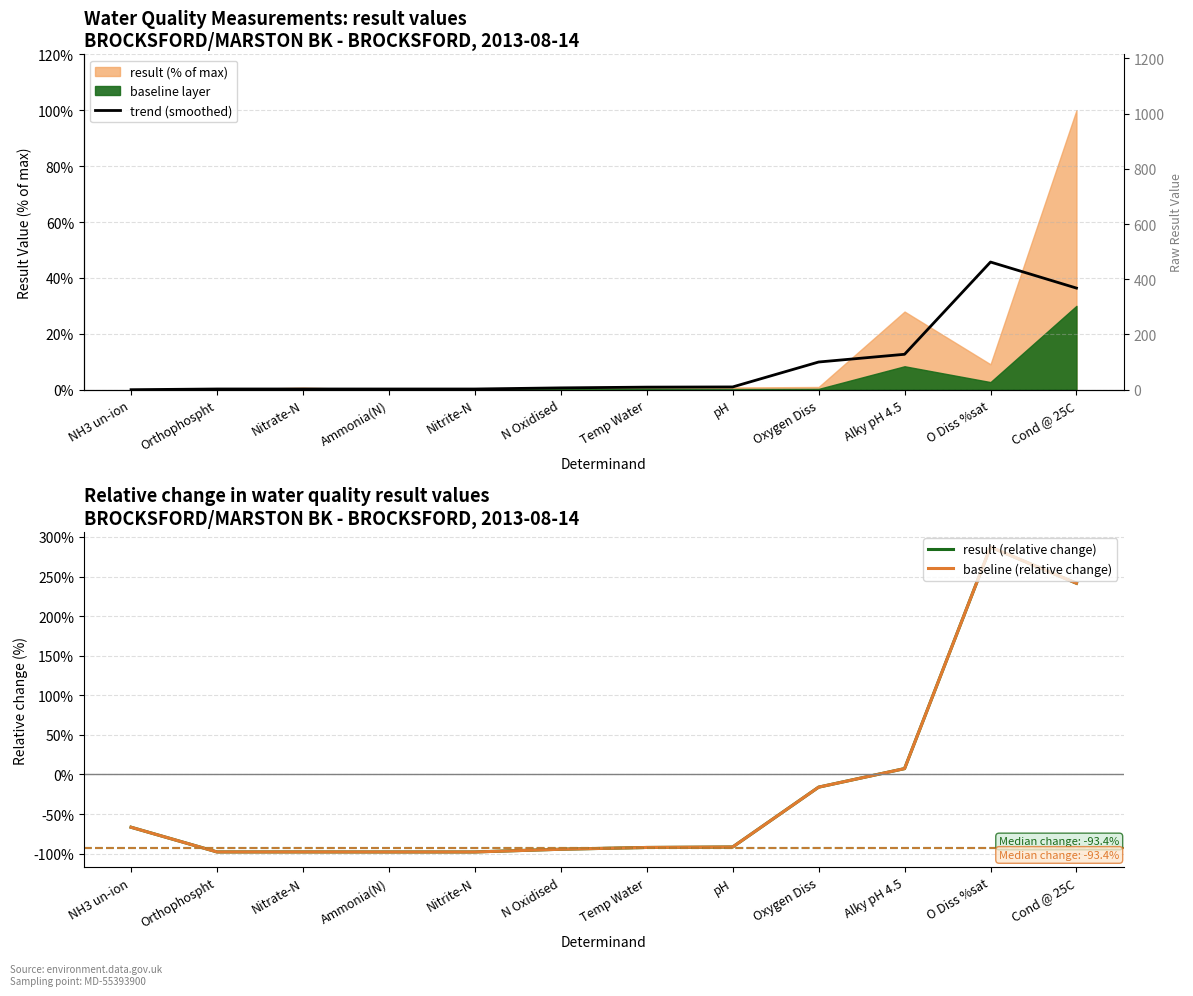

Does the chart display data point markers on the line(s)?

No